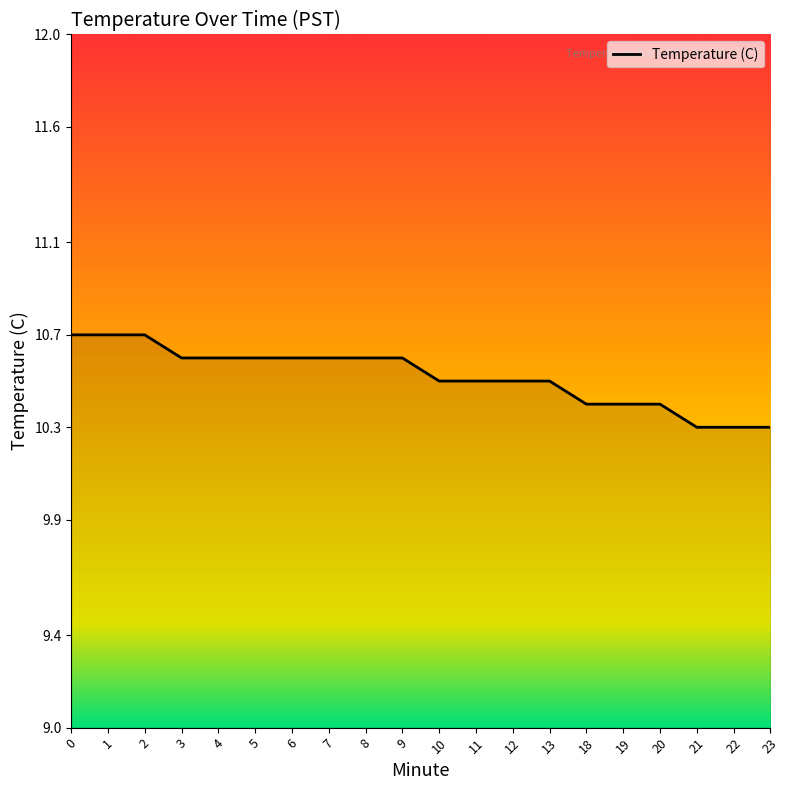

What is the difference between the values at 8 and 12?

0.1